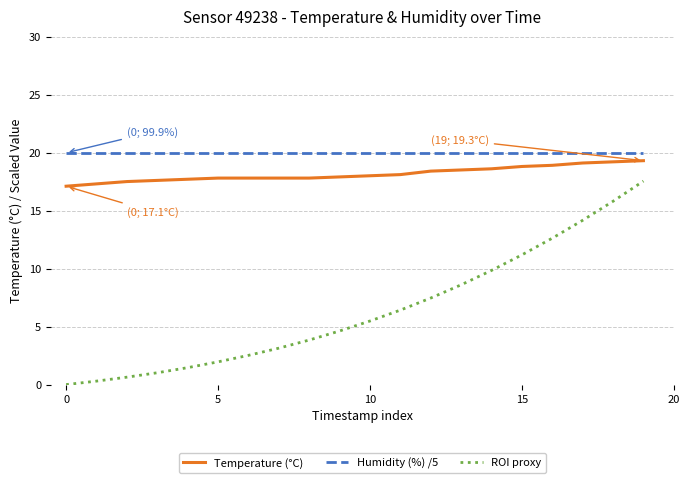

Which series has the largest total across all categories?

Humidity (%) /5